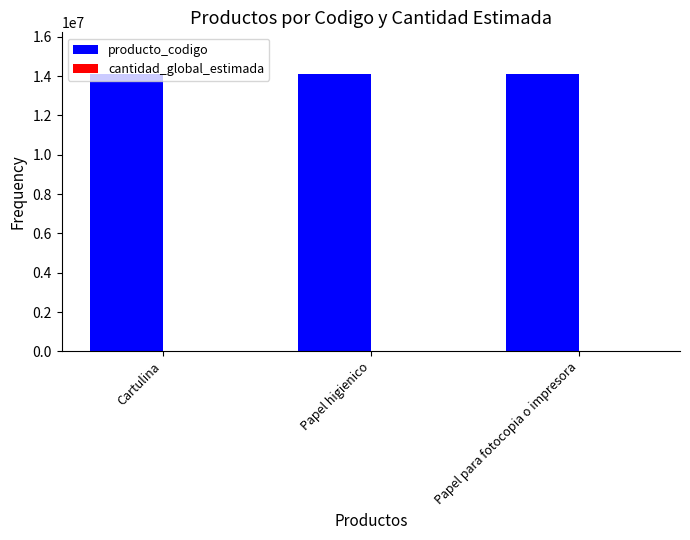

Which series has the largest total across all categories?

producto_codigo